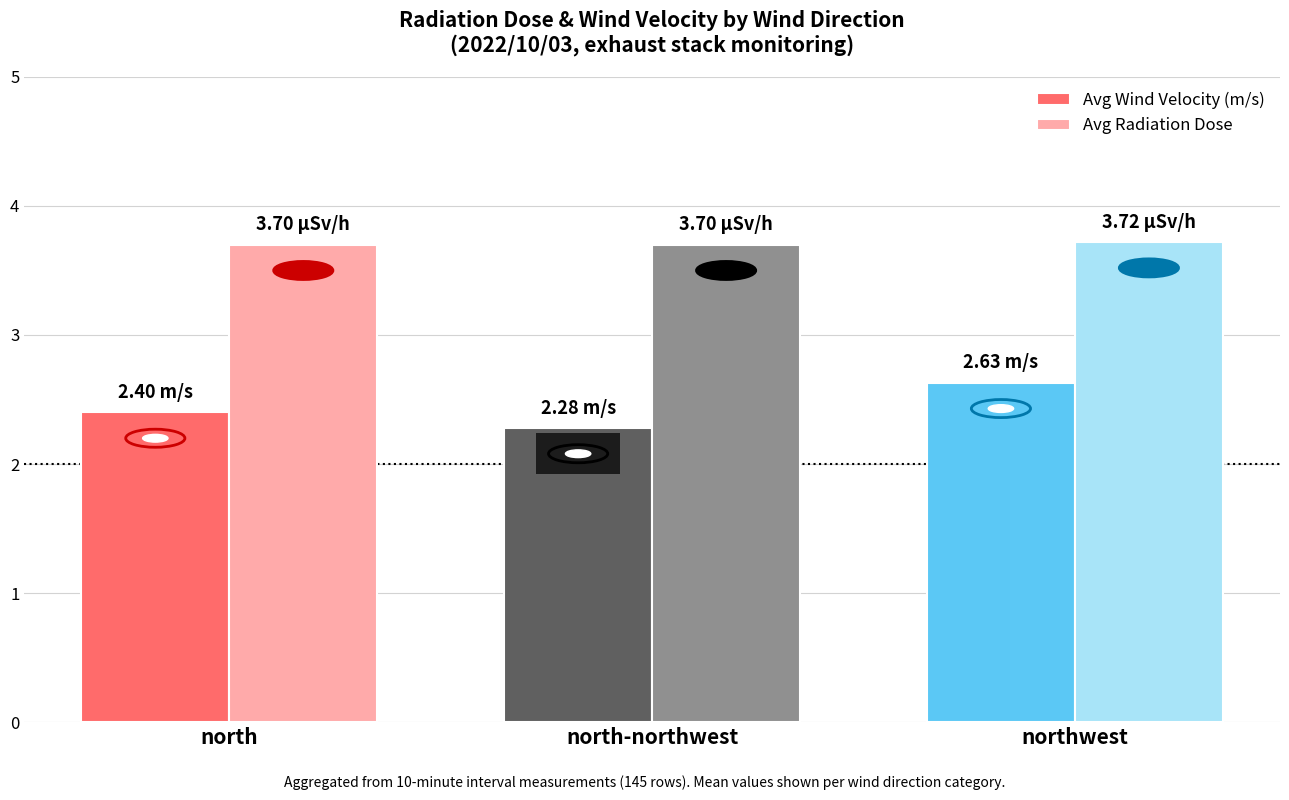

Which label corresponds to the smallest value in the chart?

north-northwest